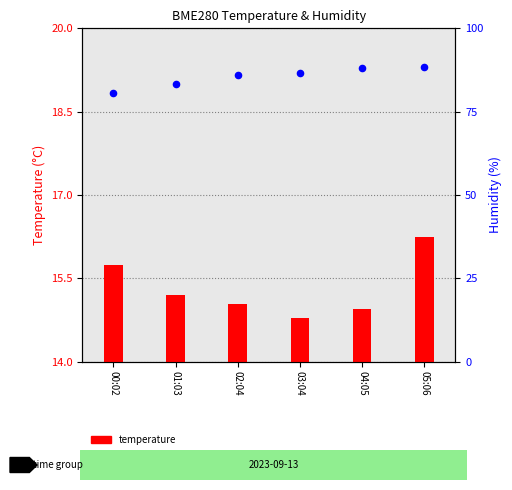

At how many categories does at least one series exceed 33?

6